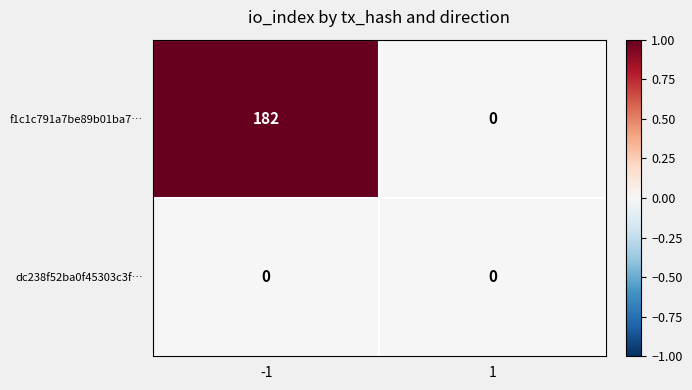

The value of f1c1c791a7be89b01ba7… at -1 is 125. True or false?

False